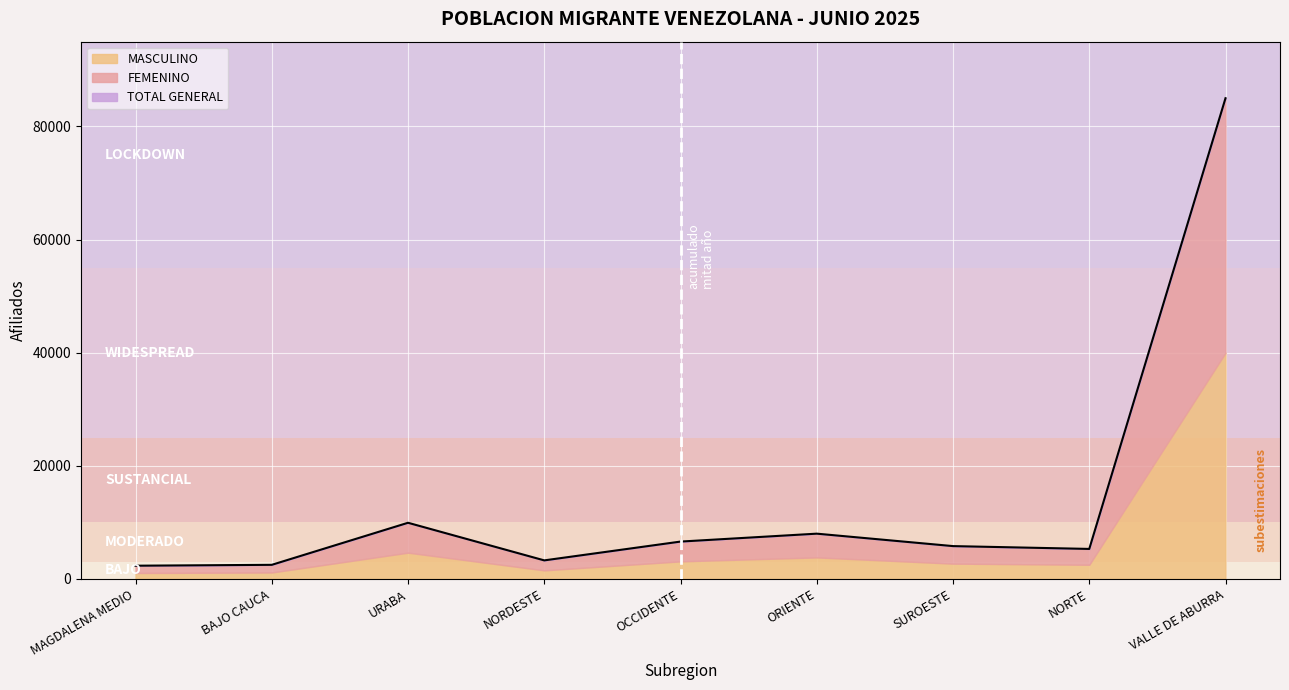

At which category does MASCULINO reach its first local peak?

URABA